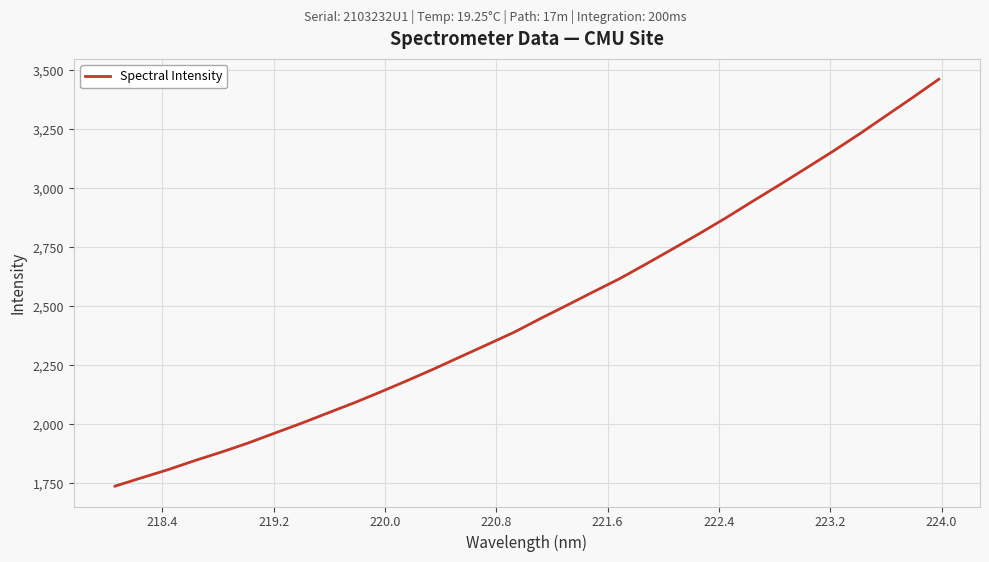

True or false: the data has more than 2 interior local peaks.

False